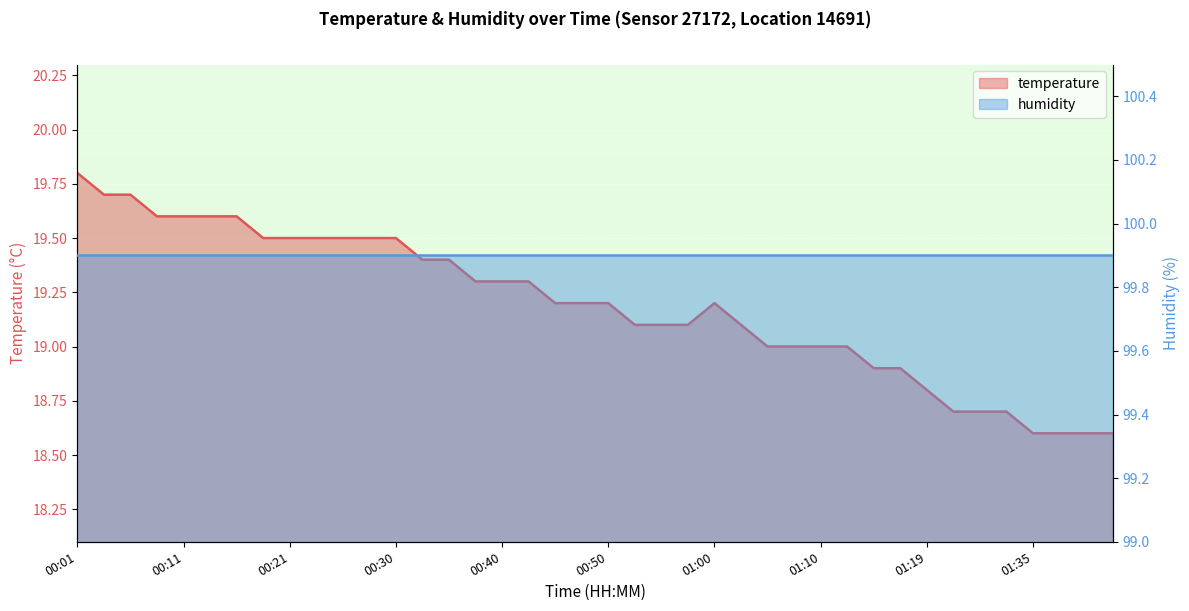

Where is the data nearest to the value 19?

01:05